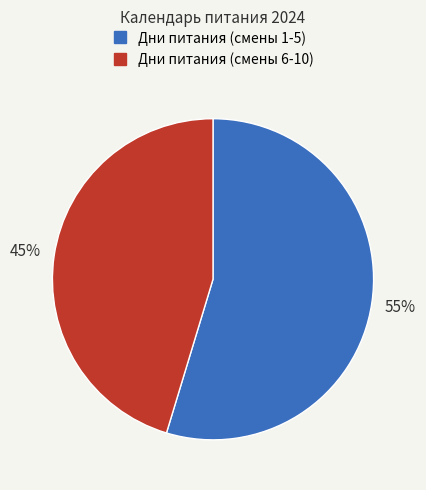

Does any single category account for the majority?

Yes